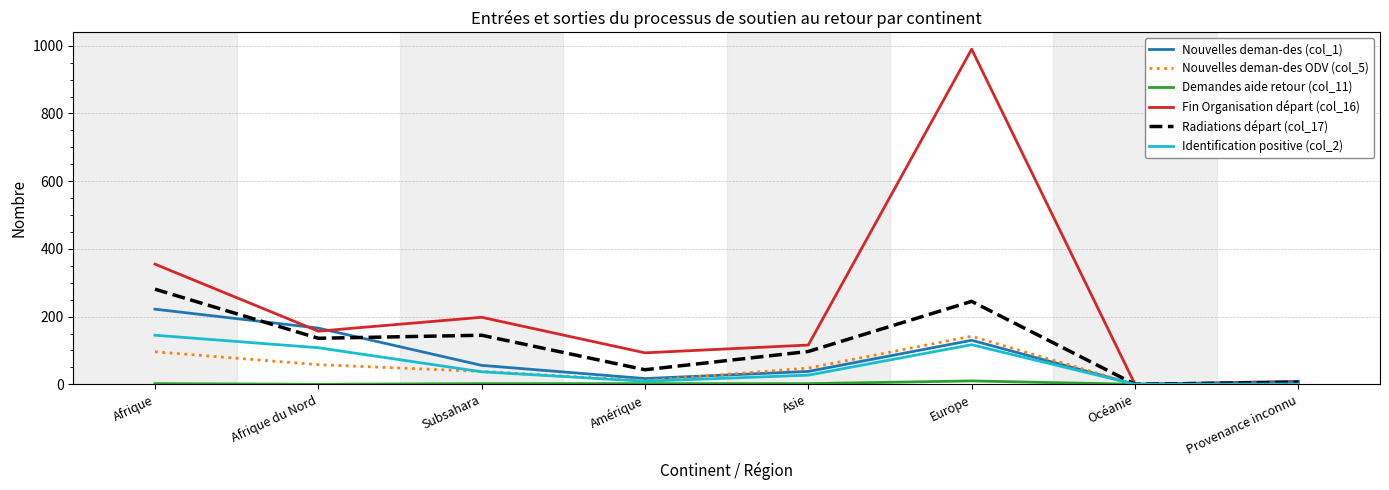

At which label does Identification positive (col_2) reach its peak?

Afrique